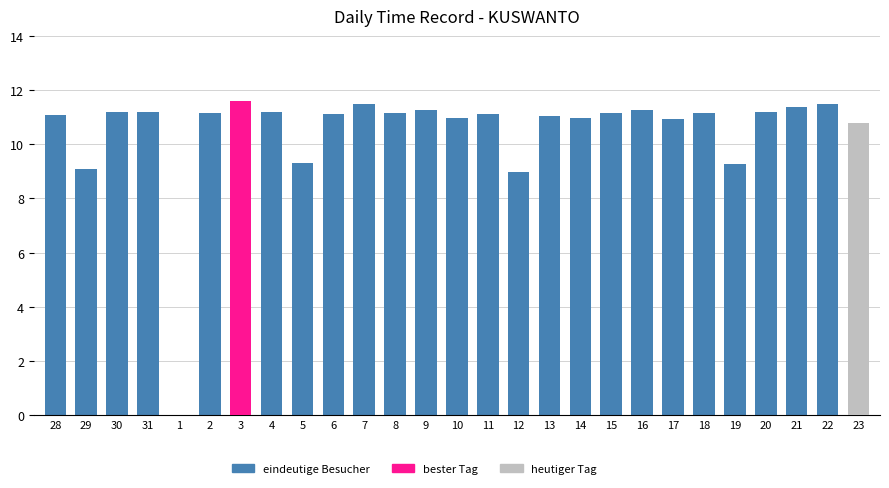

What is the sum of all values?

282.5